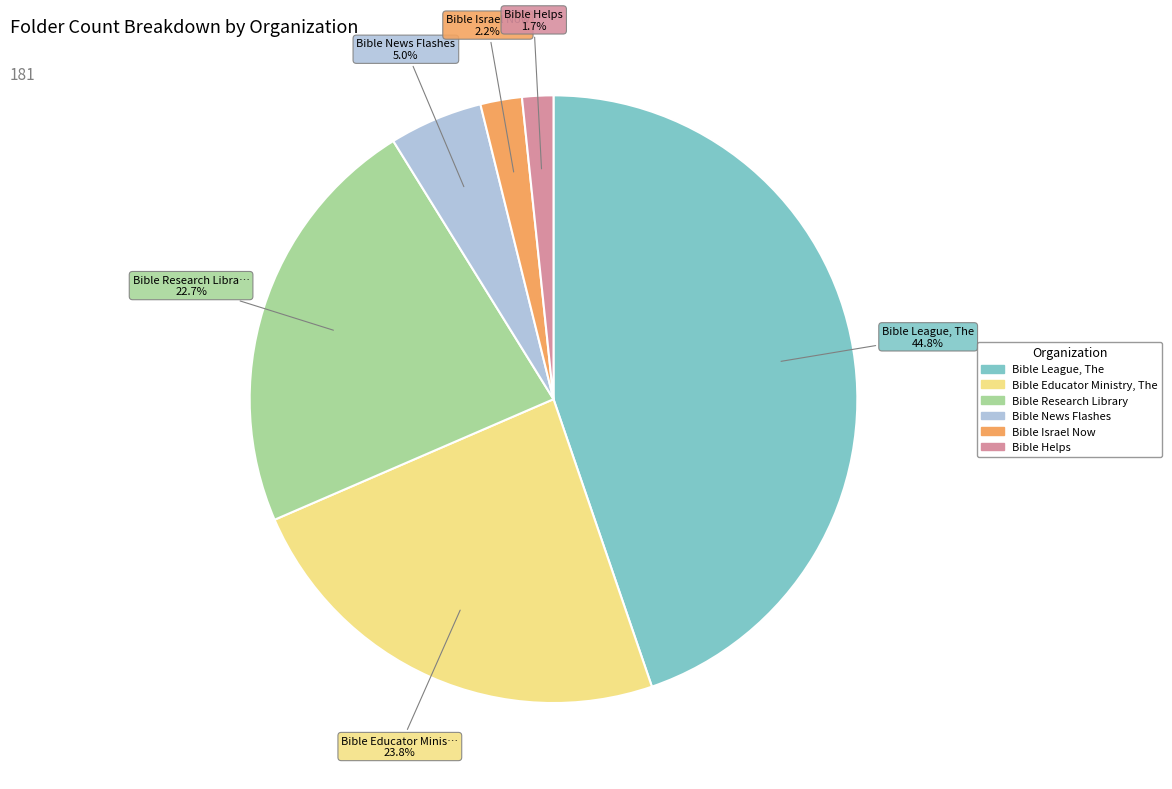

To the nearest percent, what percentage of the pie is Bible News Flashes?

5%